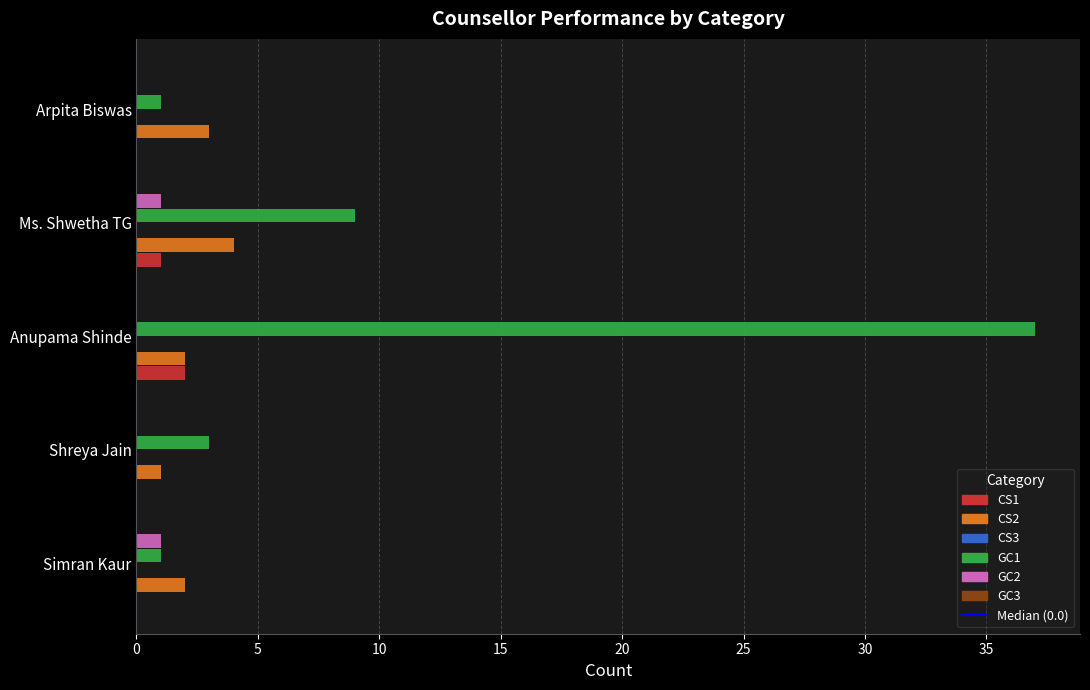

The GC1 series shows 3 at Shreya Jain. True or false?

True